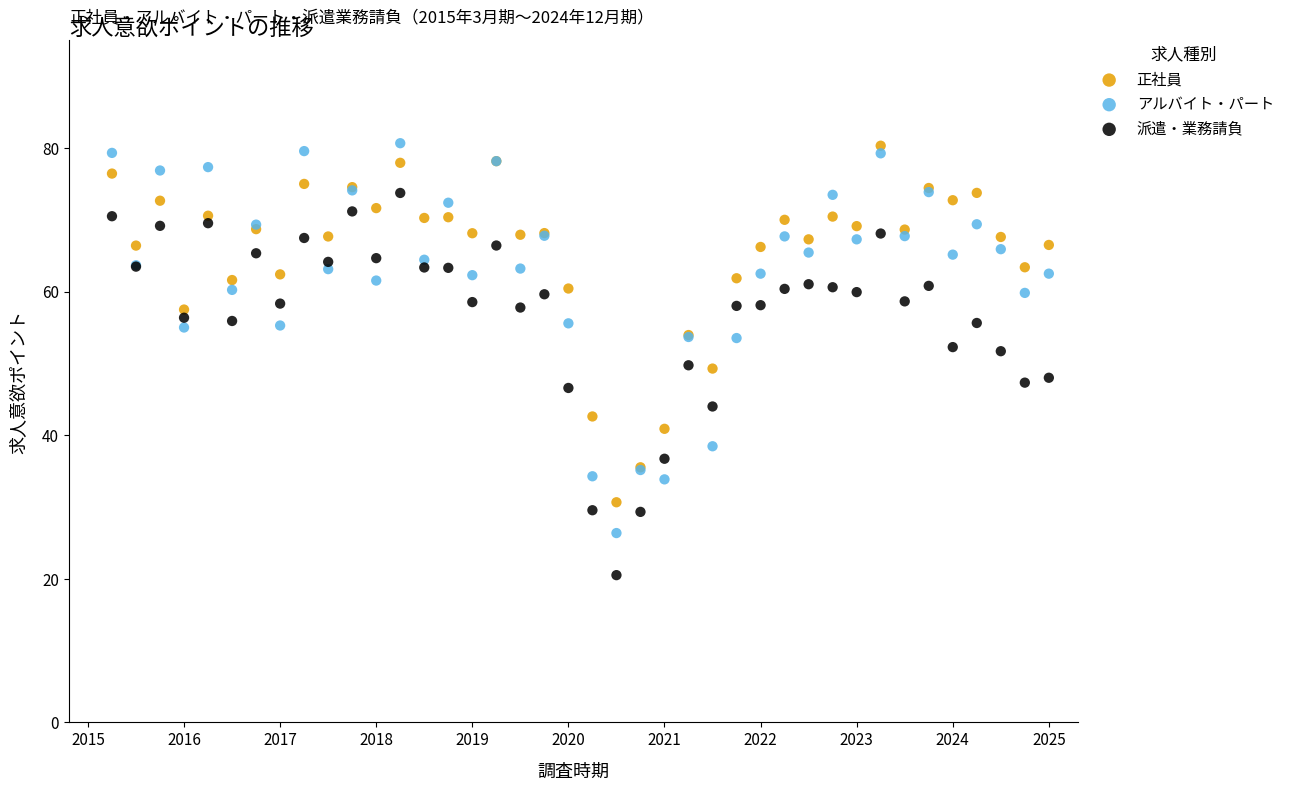

Which series contains the lowest Y value?

派遣・業務請負